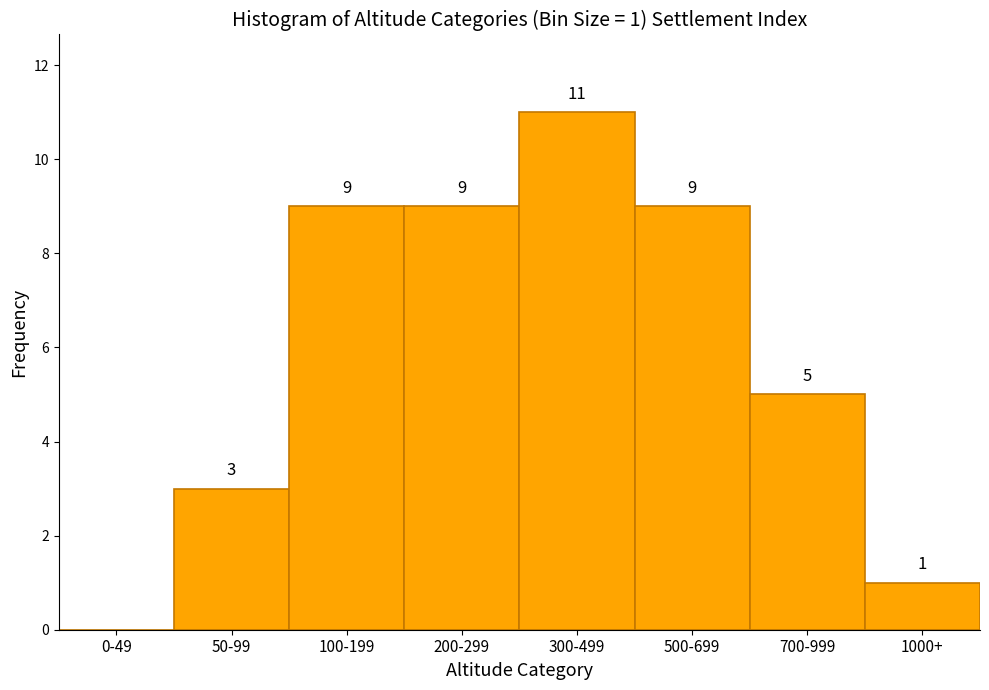

Reading left to right, what are all the values shown in this chart?

0-49=0	50-99=3	100-199=9	200-299=9	300-499=11	500-699=9	700-999=5	1000+=1